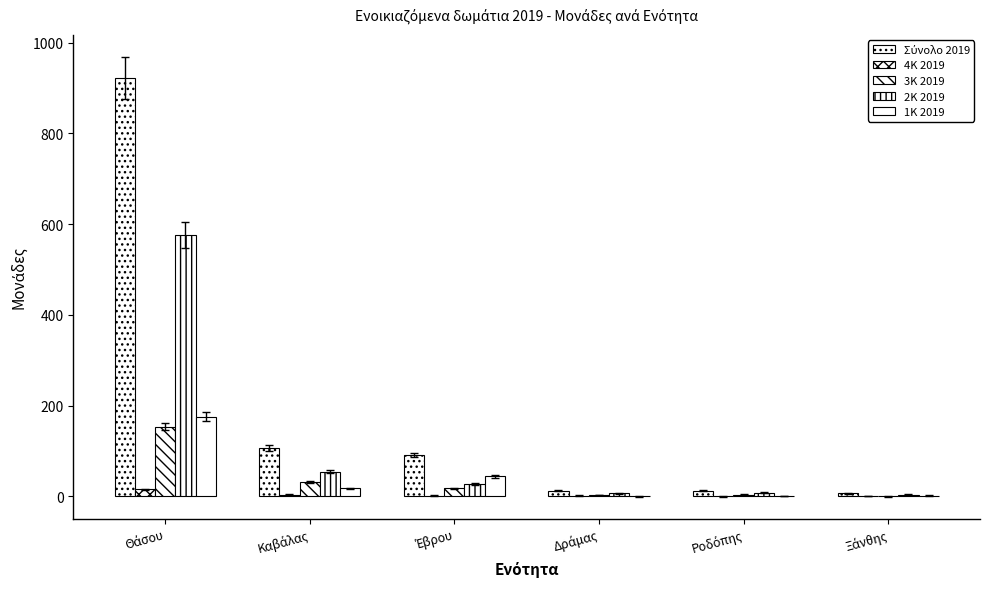

Are the bars grouped side by side (vs. stacked)?

Yes